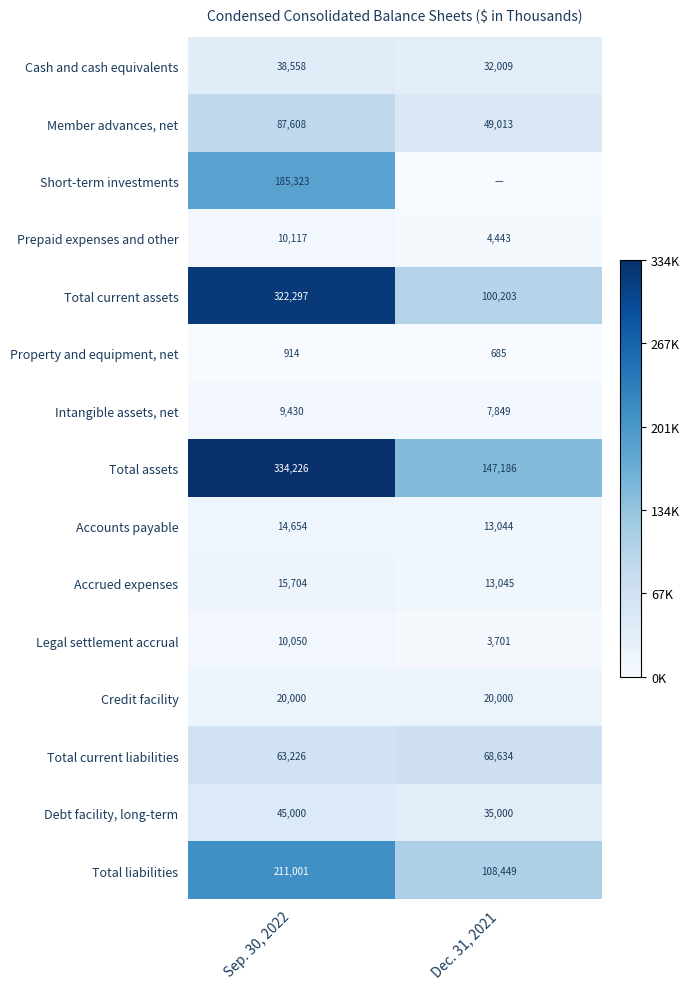

What is the spread (max minus min) of values at Sep. 30, 2022?

333312